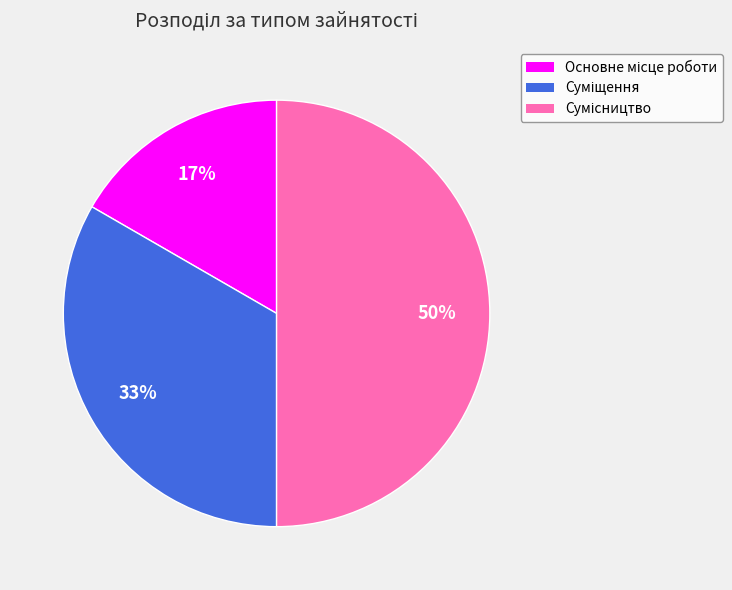

To the nearest percent, what is the average slice percentage?

33%